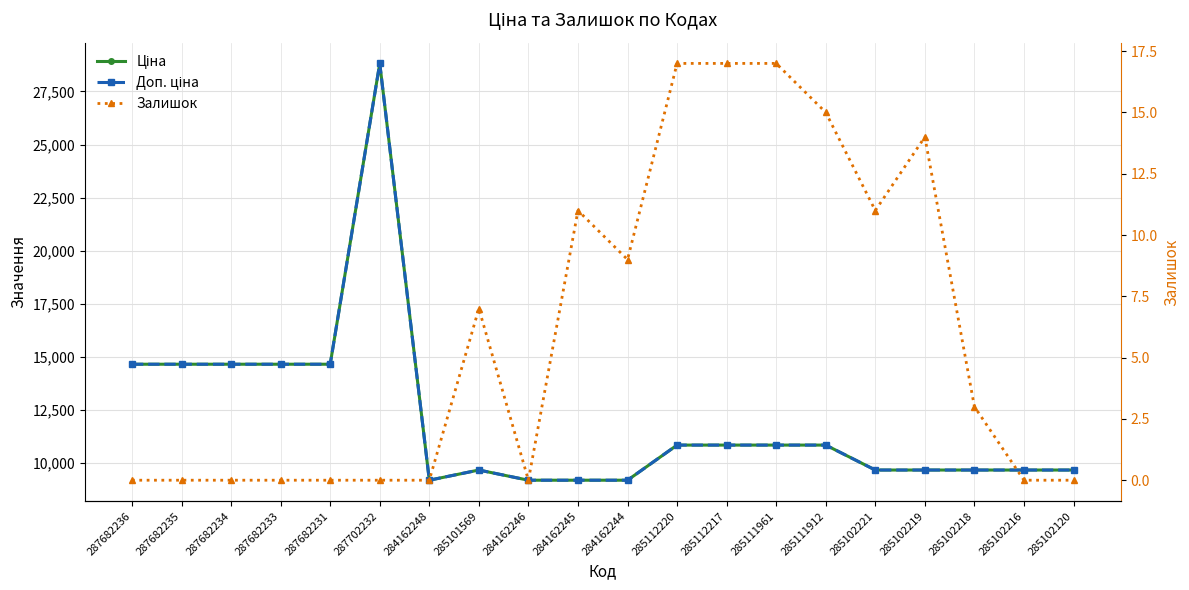

How many data points does each series have?

20